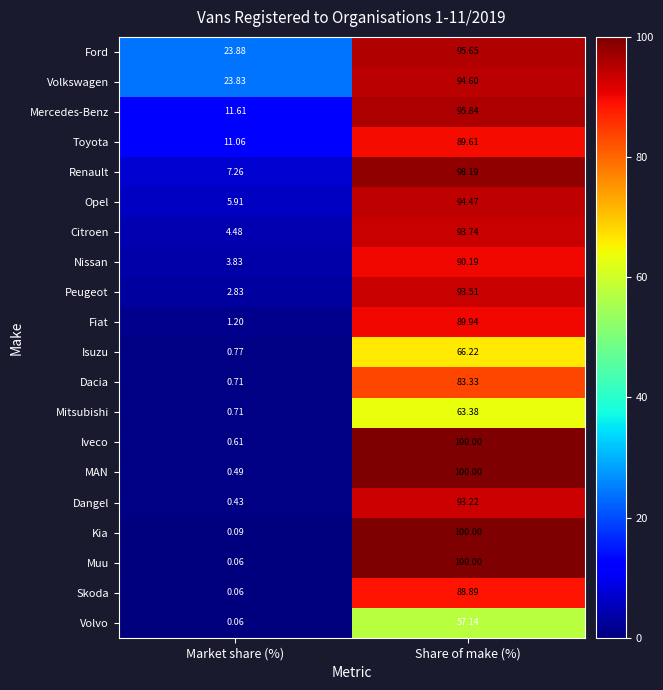

Which category has the highest value in the Fiat series?

Share of make (%)